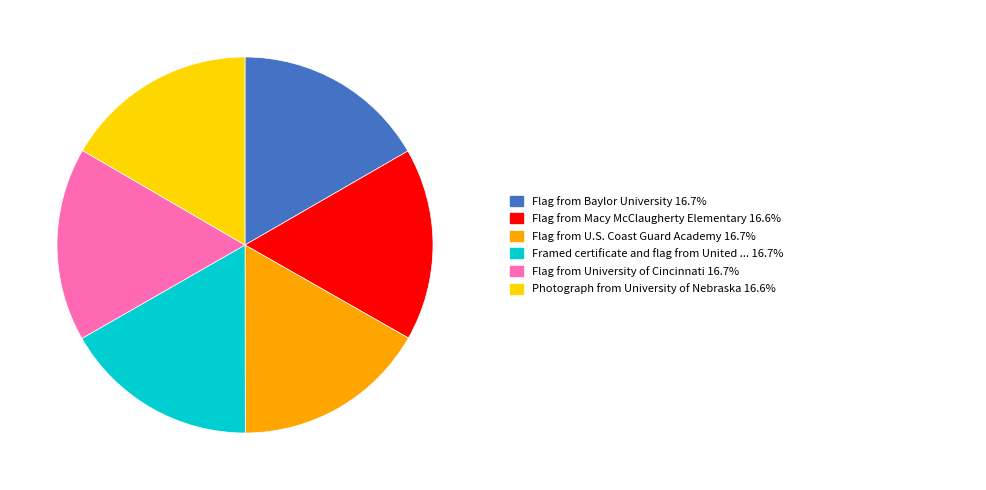

Is there any slice that represents more than half of the pie?

No